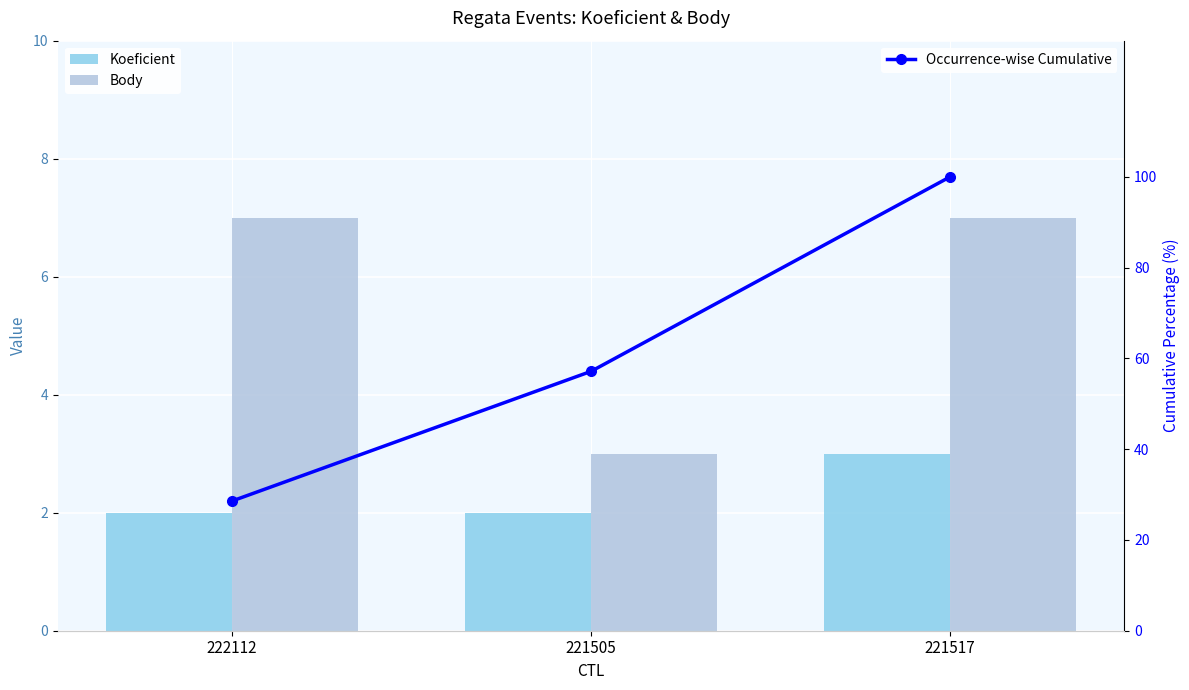

What is the total value across all series at 221505?

62.1